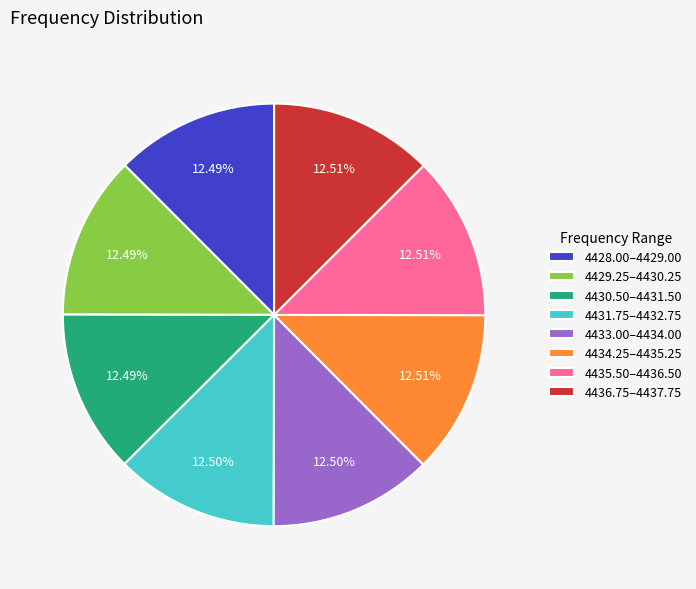

Does 4433.00–4434.00 represent more than half of the total?

No